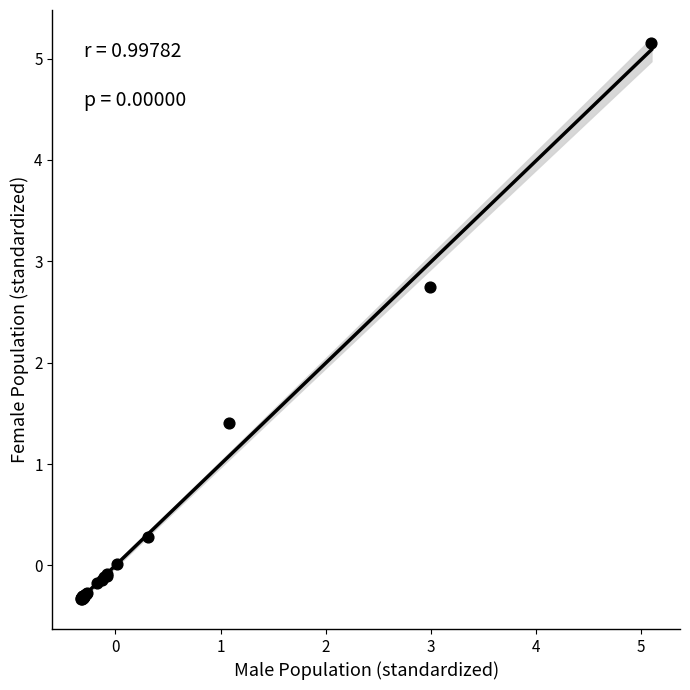

What Y value in the scatter plot is closest to 2?

1.4